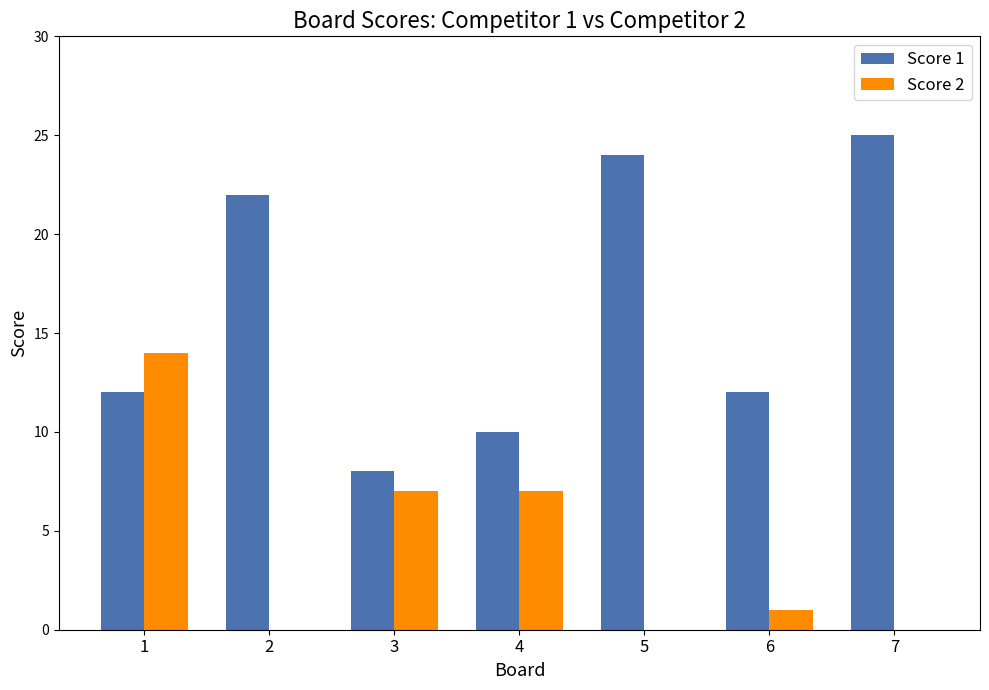

How many groups of bars are there?

7